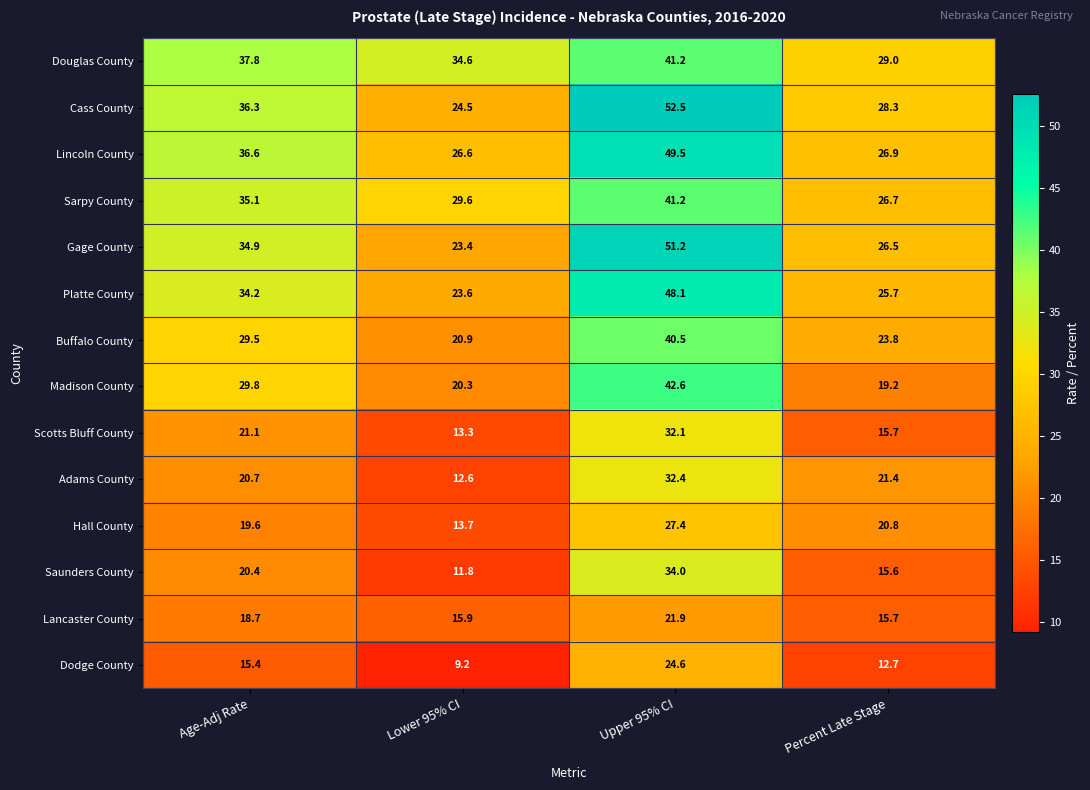

Which series has the largest total across all categories?

Douglas County